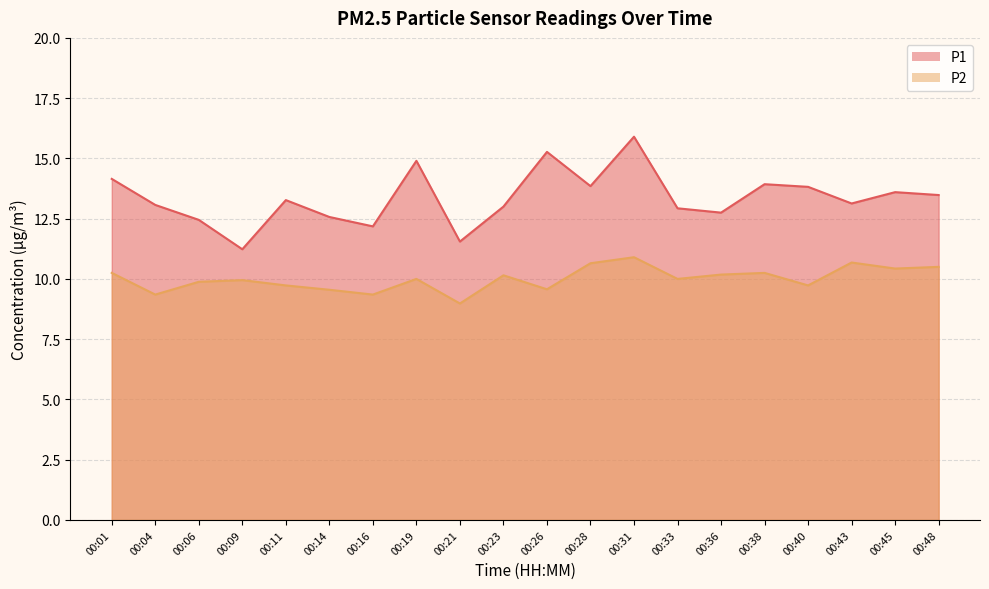

Which series changed the most between 00:14 and 00:19?

P1